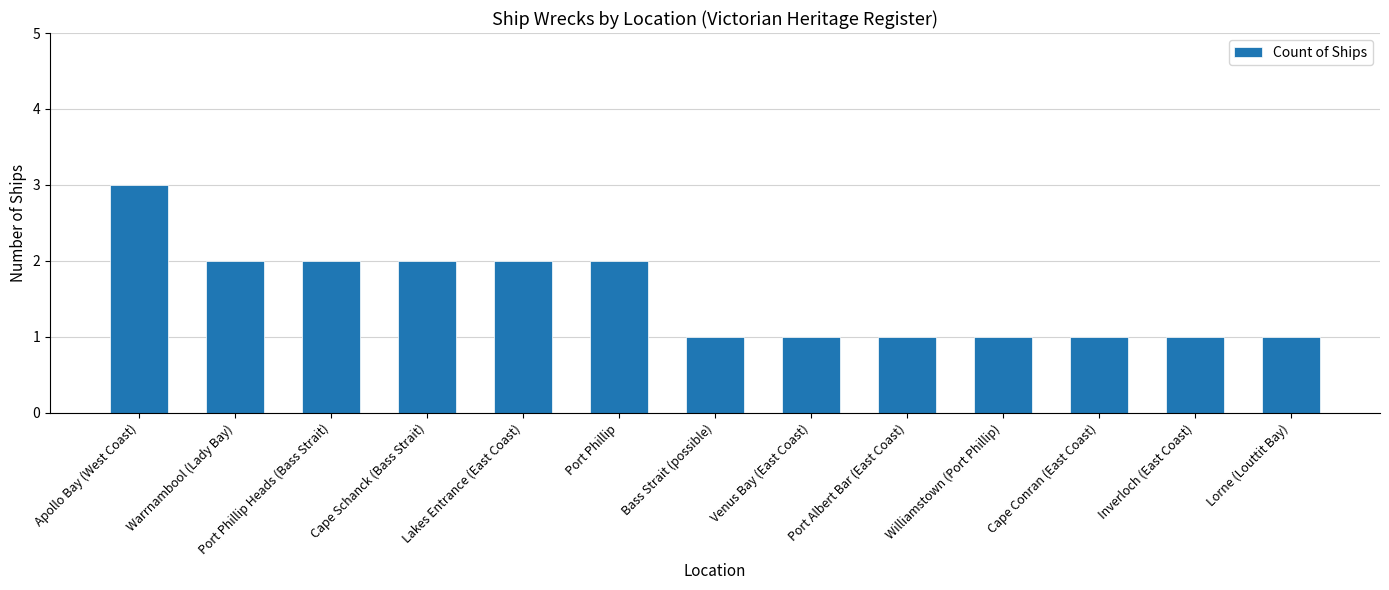

What is the ratio of the value at Port Phillip Heads (Bass Strait) to the value at Lakes Entrance (East Coast)?

1.0